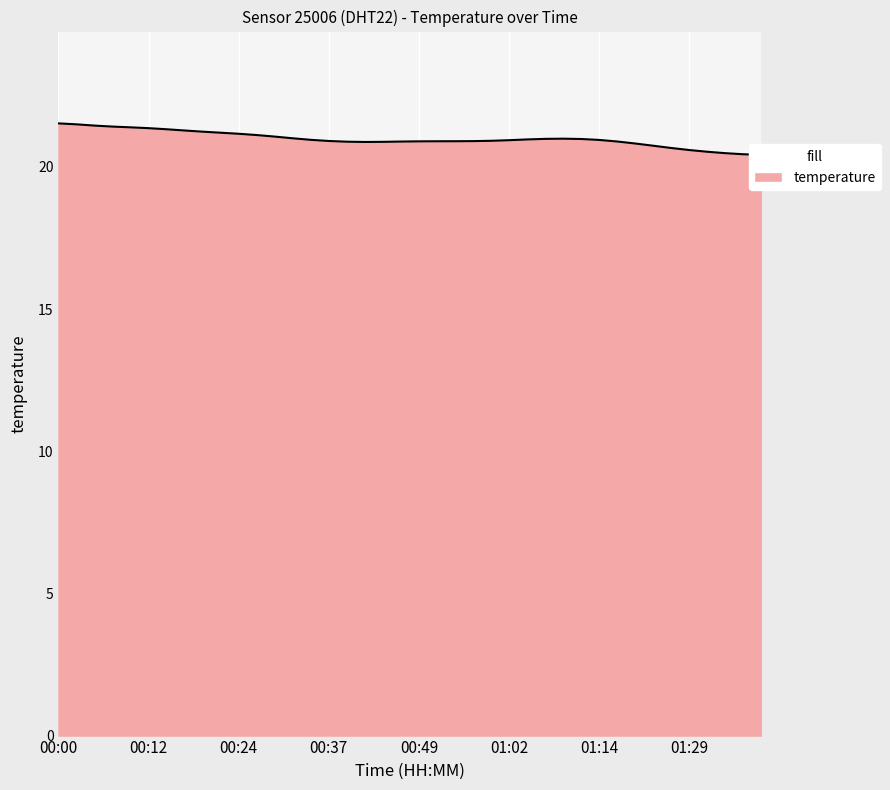

At which category does the data reach its first local valley?

00:41